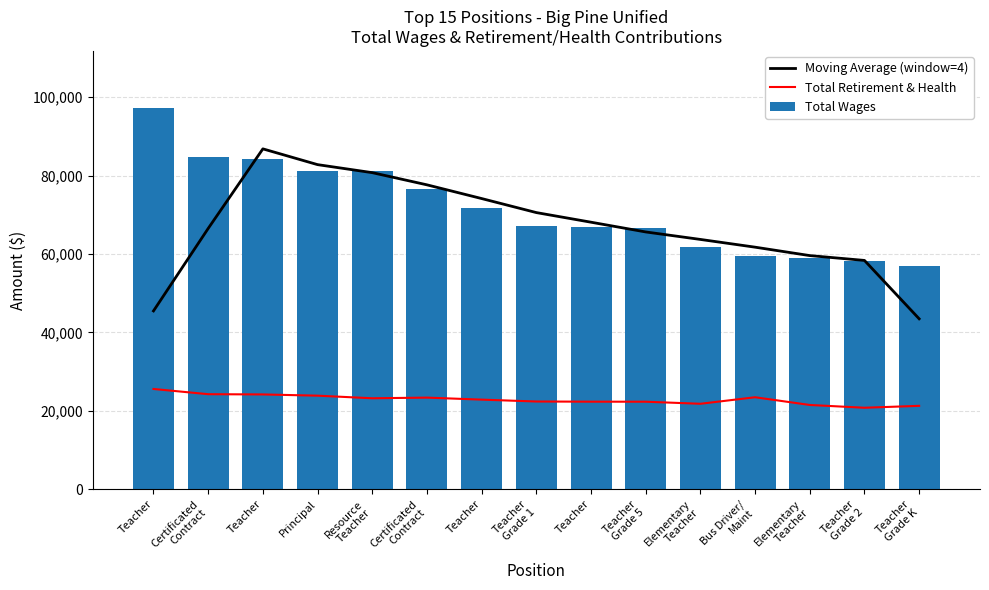

What is the spread (max minus min) of values at Resource
Teacher?

57930.0